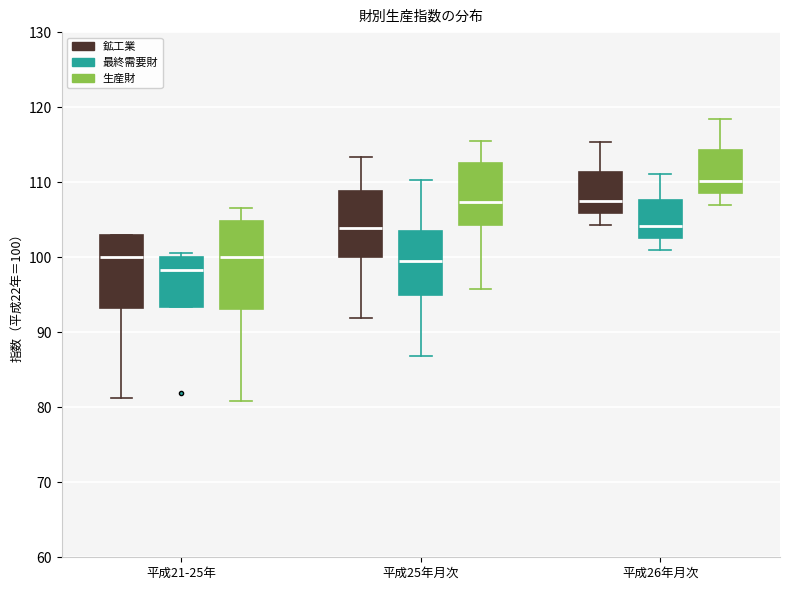

Reading left to right, transcribe this box plot: for each box, give where its median line is, the range the box spans, and where its two whiskers end, as read against the y-axis. The values are not printed on the chart, so give them approximately, as read against the axis.

平成21-25年 (鉱工業): median 100, box 93 to 103, whiskers 81 to 103
平成21-25年 (最終需要財): median 98, box 93 to 100, whiskers 93 to 101
平成21-25年 (生産財): median 100, box 93 to 105, whiskers 81 to 107
平成25年月次 (鉱工業): median 104, box 100 to 109, whiskers 92 to 113
平成25年月次 (最終需要財): median 100, box 95 to 103, whiskers 87 to 110
平成25年月次 (生産財): median 107, box 104 to 113, whiskers 96 to 116
平成26年月次 (鉱工業): median 108, box 106 to 111, whiskers 104 to 115
平成26年月次 (最終需要財): median 104, box 103 to 108, whiskers 101 to 111
平成26年月次 (生産財): median 110, box 109 to 114, whiskers 107 to 118